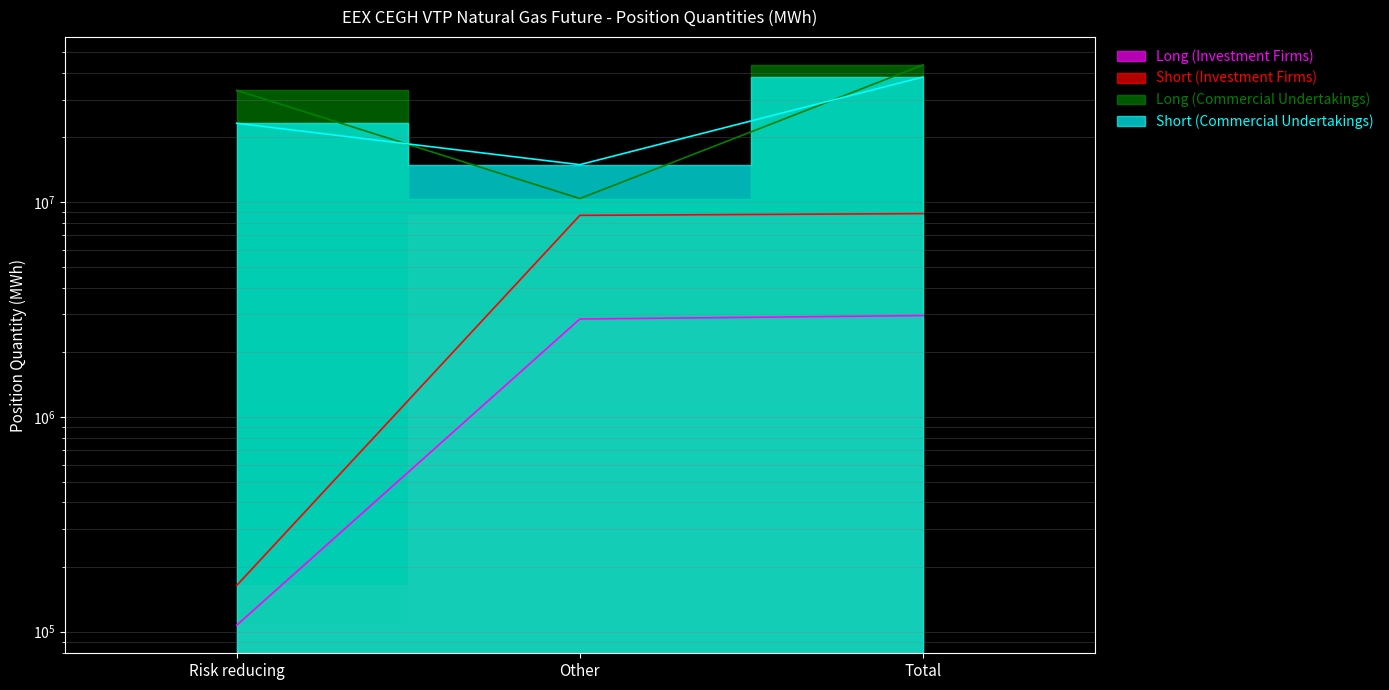

Reading right to left, transcribe all the data shown in this chart.

Long (Investment Firms): Total=2964435	Other=2857251	Risk reducing=107184
Short (Investment Firms): Total=8843553	Other=8679381	Risk reducing=164172
Long (Commercial Undertakings): Total=43551878	Other=10395620	Risk reducing=33156258
Short (Commercial Undertakings): Total=38246582	Other=14948930	Risk reducing=23297652